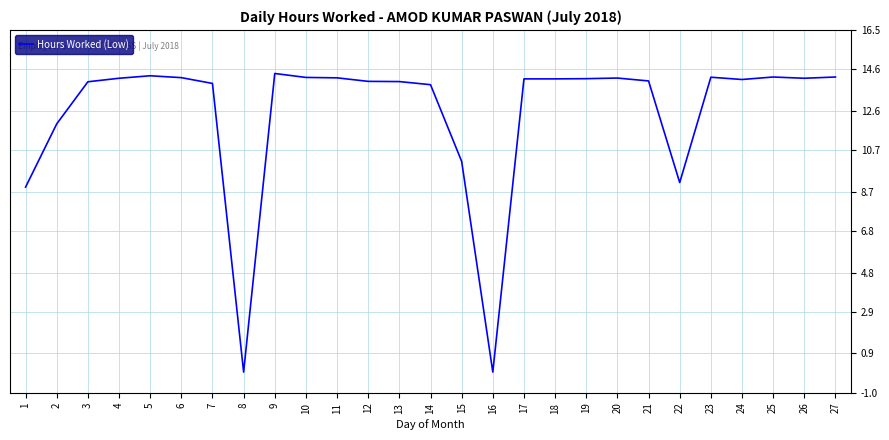

What is the change in value from 7 to 16?

-13.9